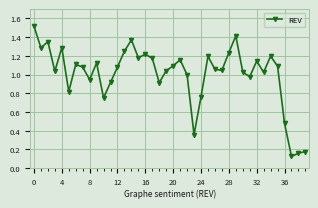

Count the number of data series in this chart.

1